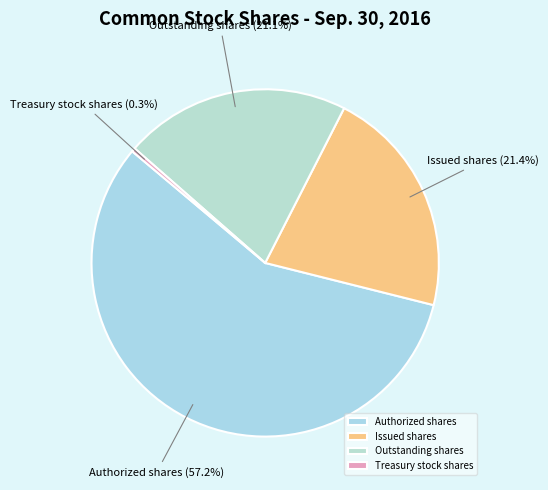

Count the number of slices in the pie.

4